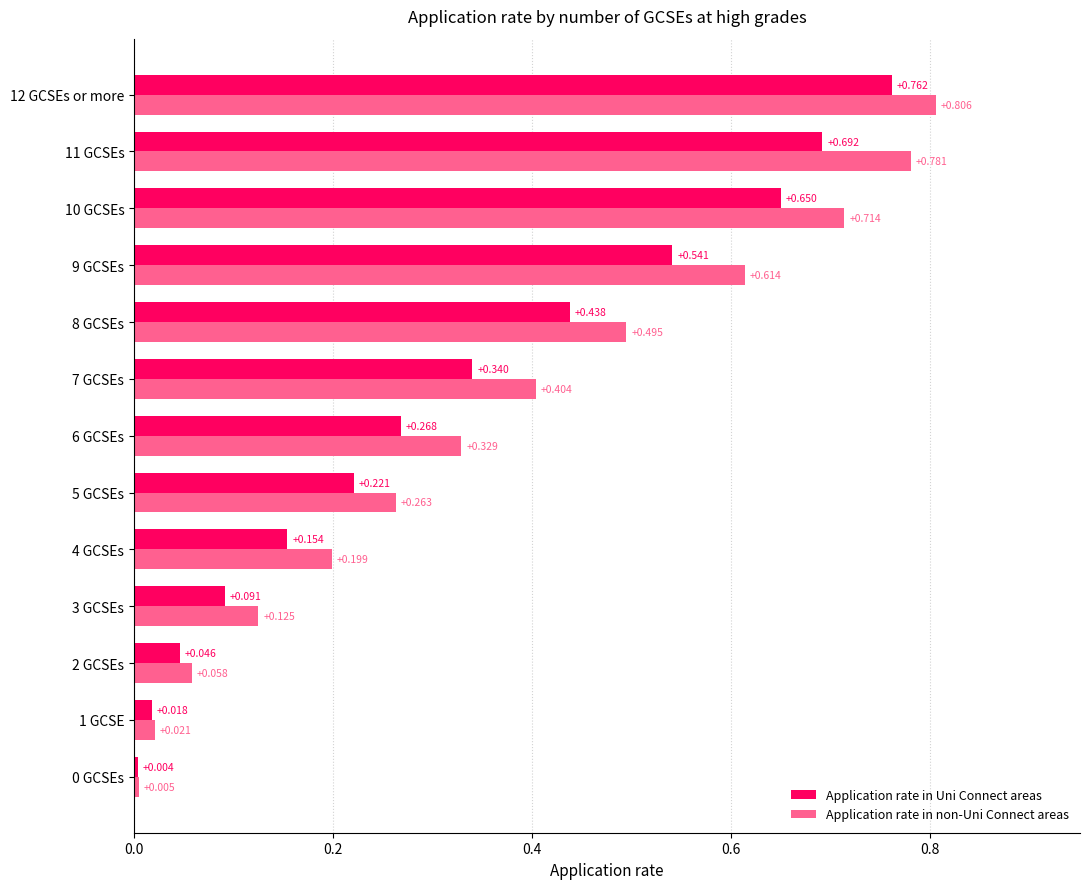

Rank the series at 6 GCSEs from highest to lowest value.

Application rate in non-Uni Connect areas, Application rate in Uni Connect areas